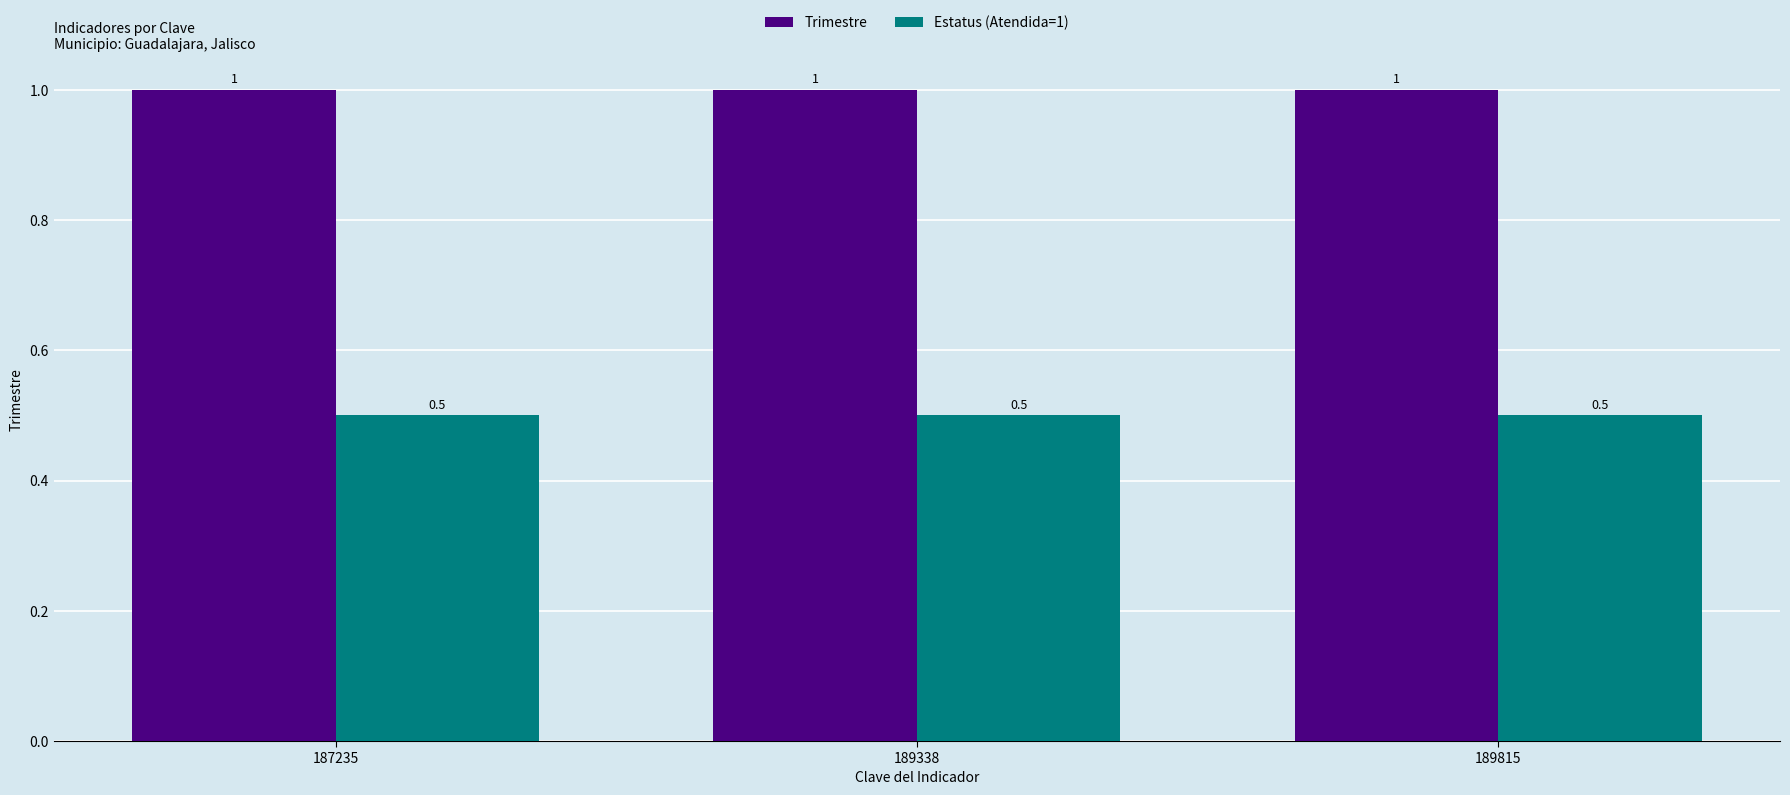

What is the sum of the Trimestre values at 189338 and 189815?

2.0